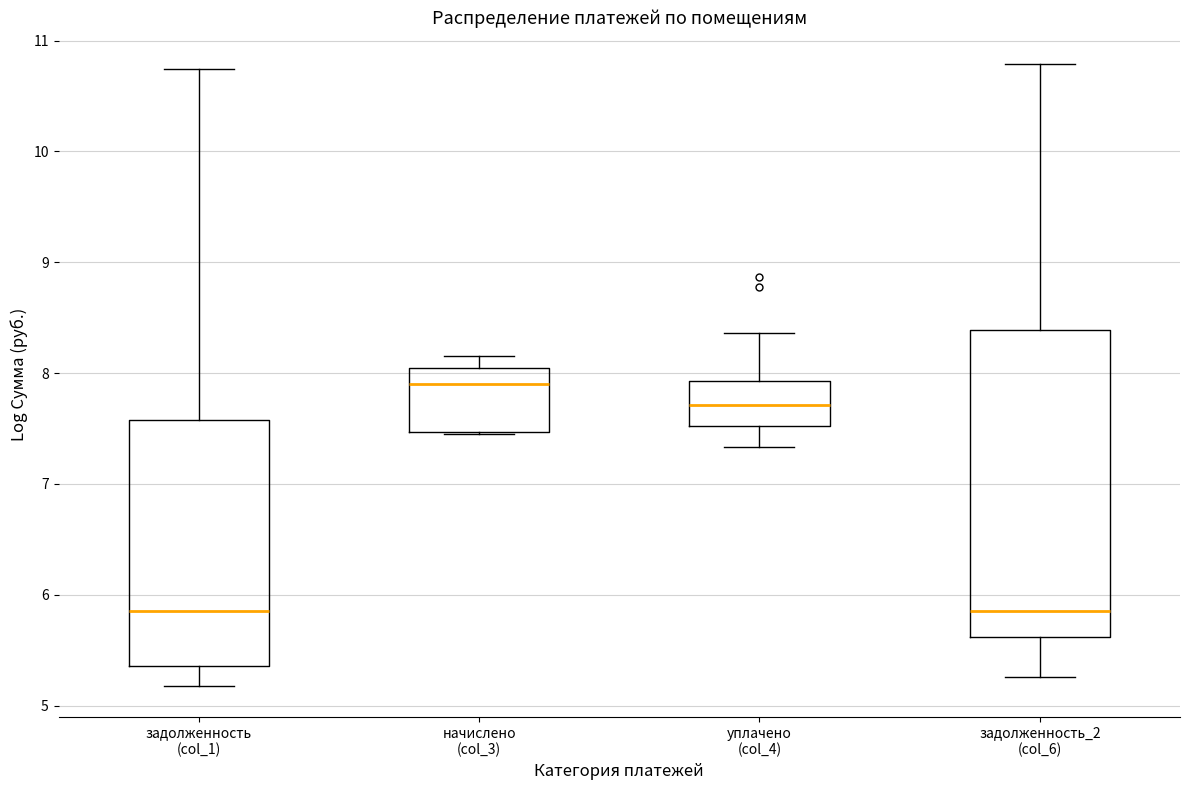

Reading left to right, transcribe this box plot: for each box, give where its median line is, the range the box spans, and where its two whiskers end, as read against the y-axis. The values are not printed on the chart, so give them approximately, as read against the axis.

задолженность (col_1): median 5.8, box 5.4 to 7.6, whiskers 5.2 to 10.7
начислено (col_3): median 7.9, box 7.5 to 8.0, whiskers 7.5 to 8.2
уплачено (col_4): median 7.7, box 7.5 to 7.9, whiskers 7.3 to 8.4
задолженность_2 (col_6): median 5.9, box 5.6 to 8.4, whiskers 5.3 to 10.8